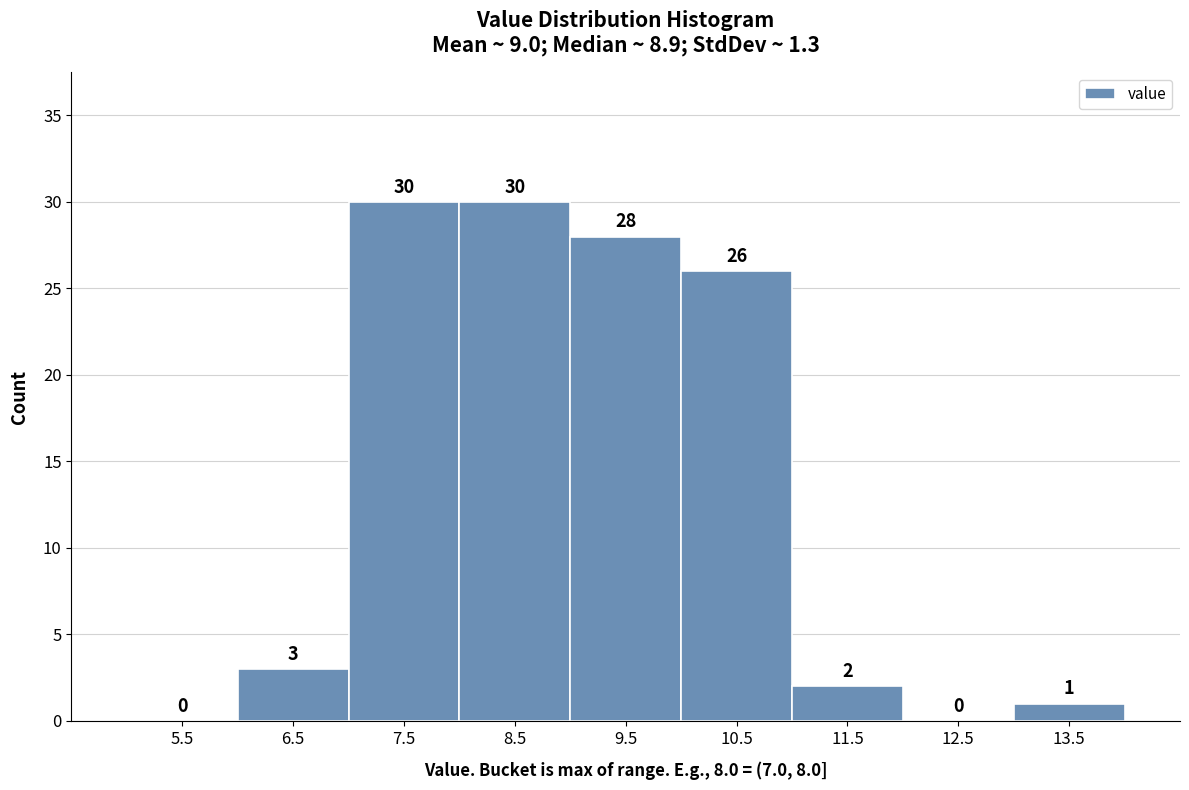

Reading left to right, list every bar in this chart as the range it spans on the x-axis followed by its height.

5 to 6: 0
6 to 7: 3
7 to 8: 30
8 to 9: 30
9 to 10: 28
10 to 11: 26
11 to 12: 2
12 to 13: 0
13 to 14: 1